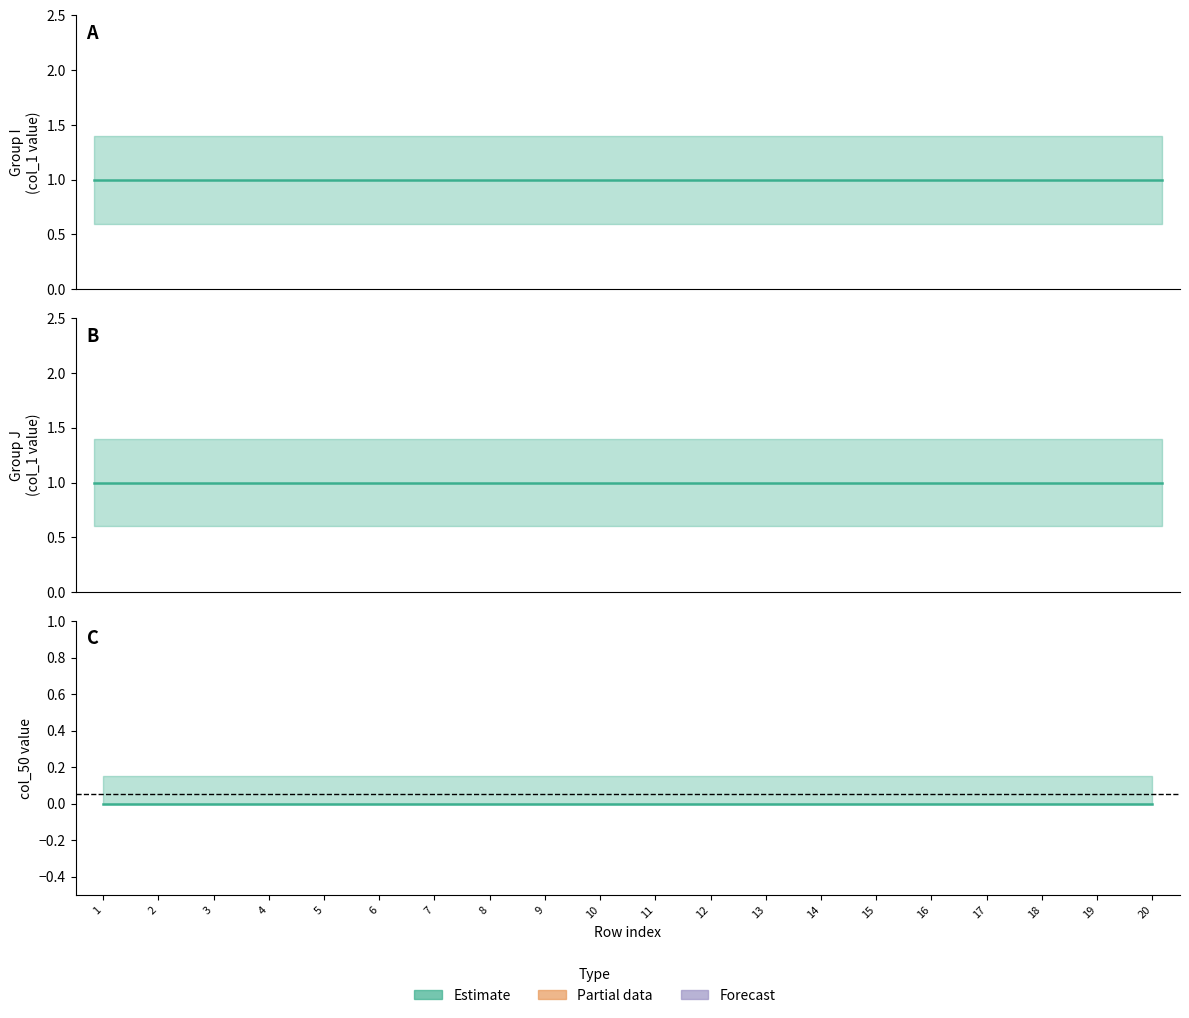

How many data points does each series have?

20